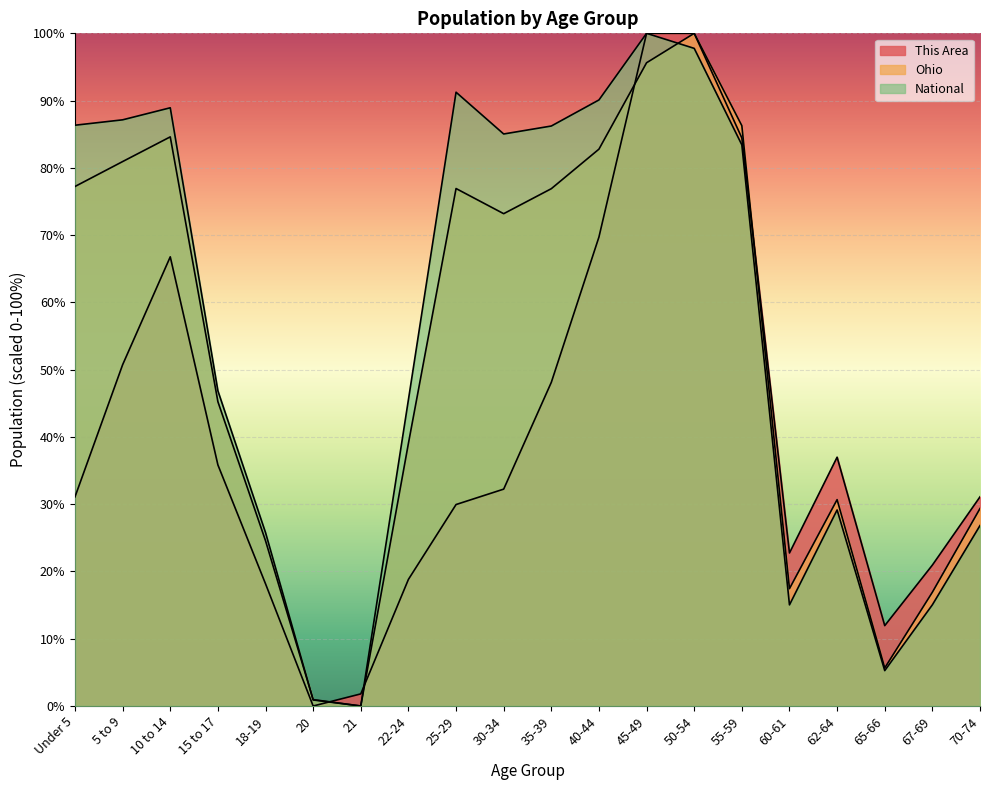

Reading right to left, extract all data points from this chart.

This Area: 31.1	20.9	11.9	37.0	22.7	84.5	100.0	100.0	69.7	48.1	32.2	30.0	18.8	1.8	0.0	18.2	35.8	66.8	50.7	31.1
Ohio: 29.4	16.9	5.7	30.7	17.4	86.3	100.0	95.6	82.8	76.9	73.2	76.9	39.0	0.0	1.0	24.6	45.2	84.6	80.9	77.2
National: 26.8	15.0	5.3	29.1	15.0	83.4	97.8	100.0	90.1	86.2	85.0	91.2	45.5	0.0	0.9	25.8	46.9	88.9	87.1	86.3